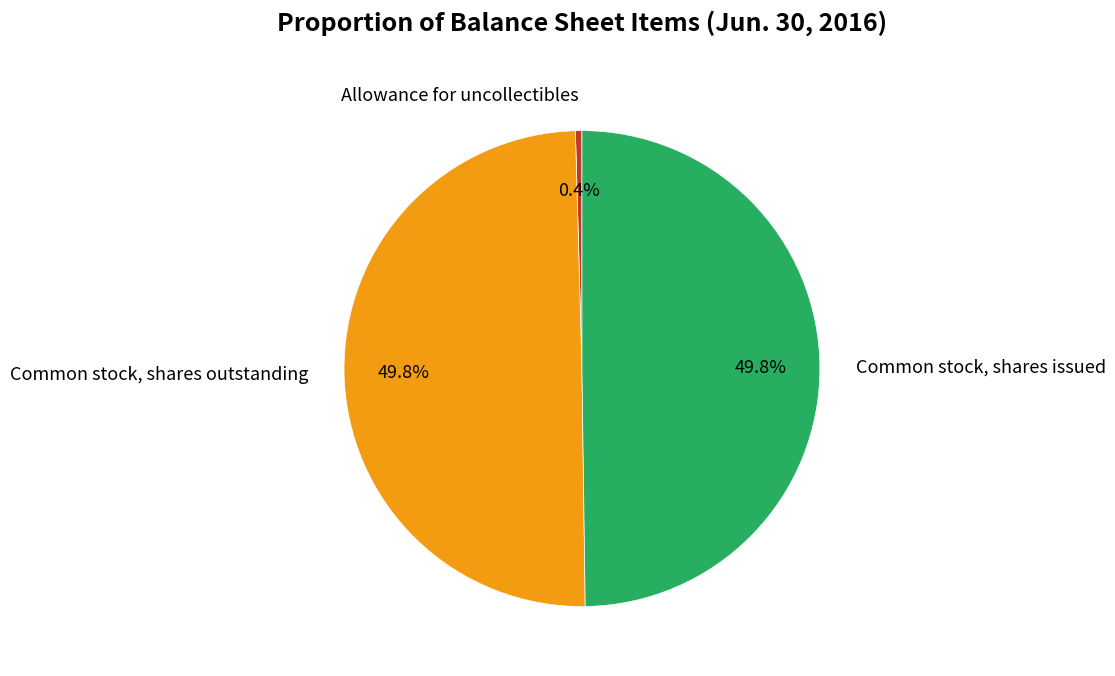

What percentage do Allowance for uncollectibles and Common stock, shares issued together represent?

50.2%